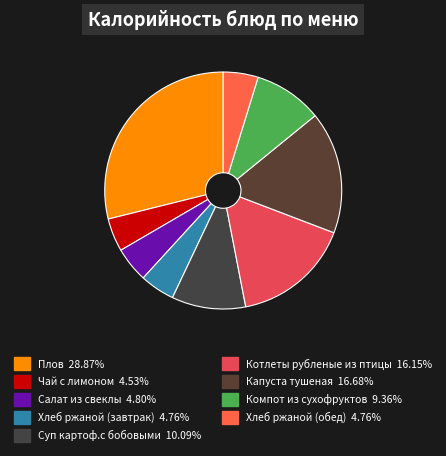

What percentage is the Котлеты рубленые из птицы slice, to the nearest percent?

16%